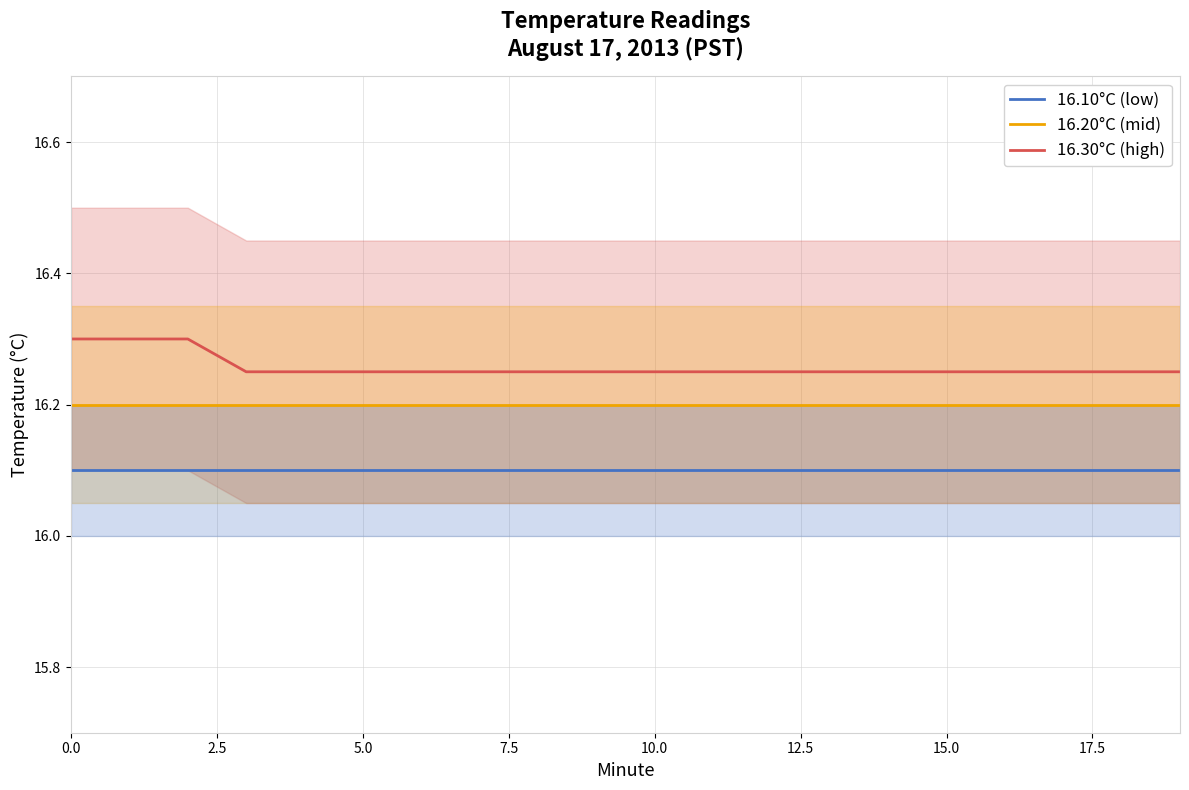

True or false: 16.30°C (high) and 16.10°C (low) cross at least once.

False